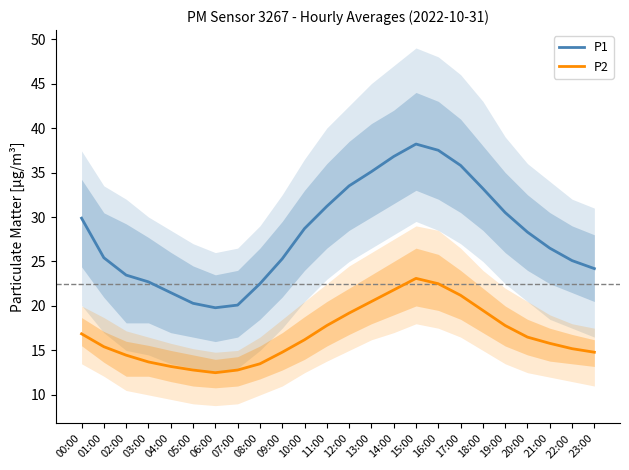

What is the maximum value shown in the chart?

38.2